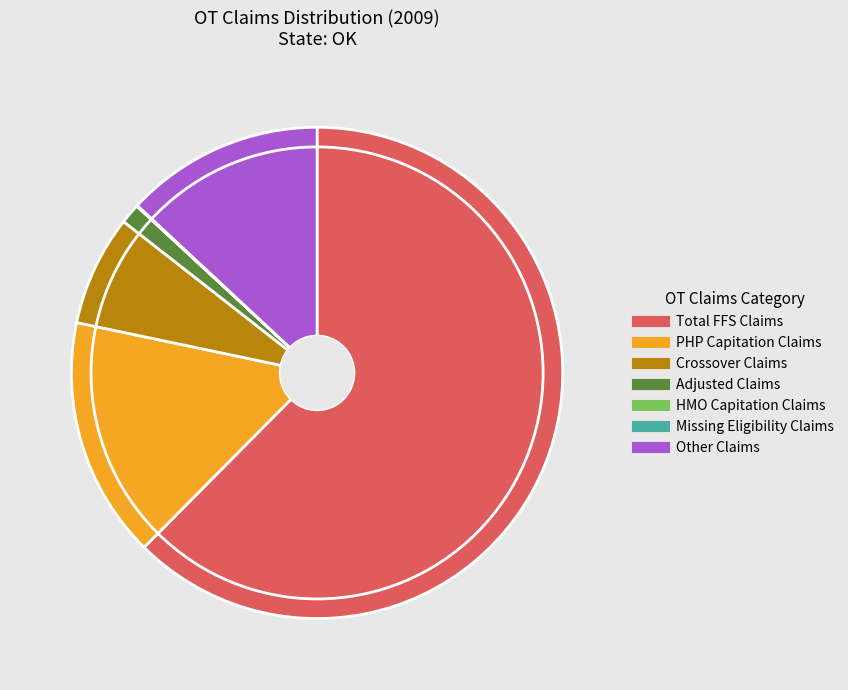

Is there any slice that represents more than half of the pie?

Yes